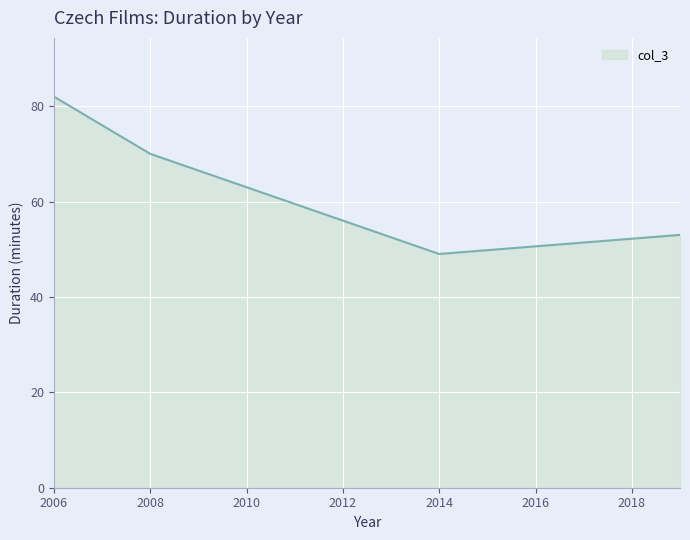

What is the minimum value shown in the chart?

49